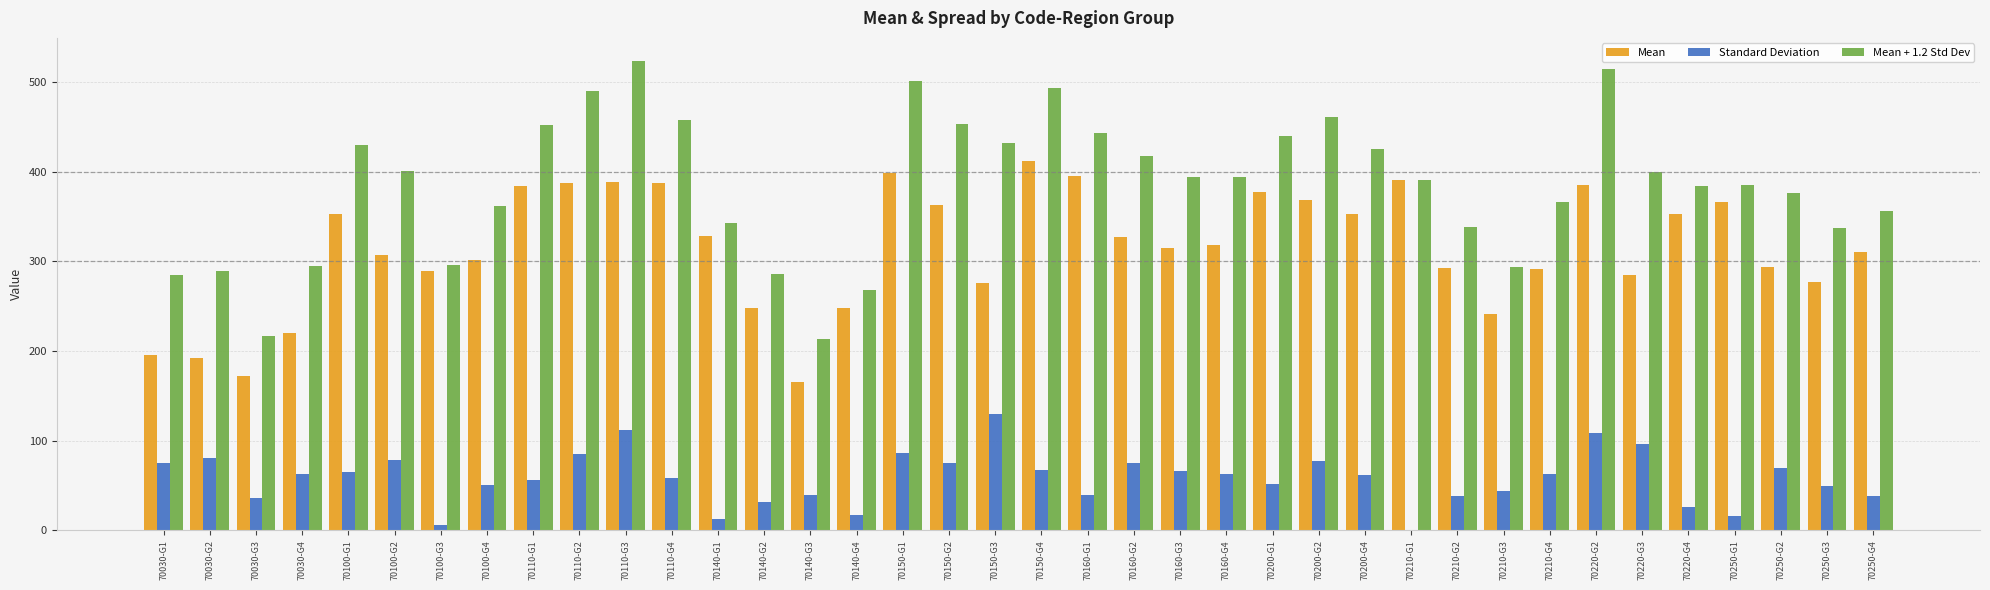

Which series has the largest total across all categories?

Mean + 1.2 Std Dev